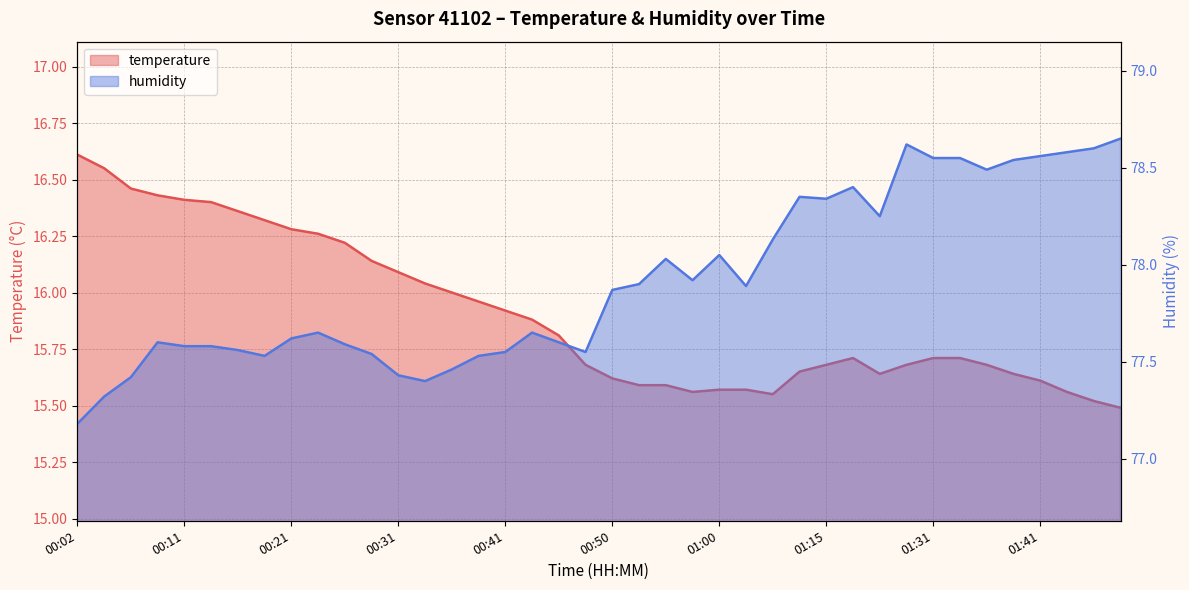

At 00:04, list the series in order from largest to smallest.

humidity, temperature